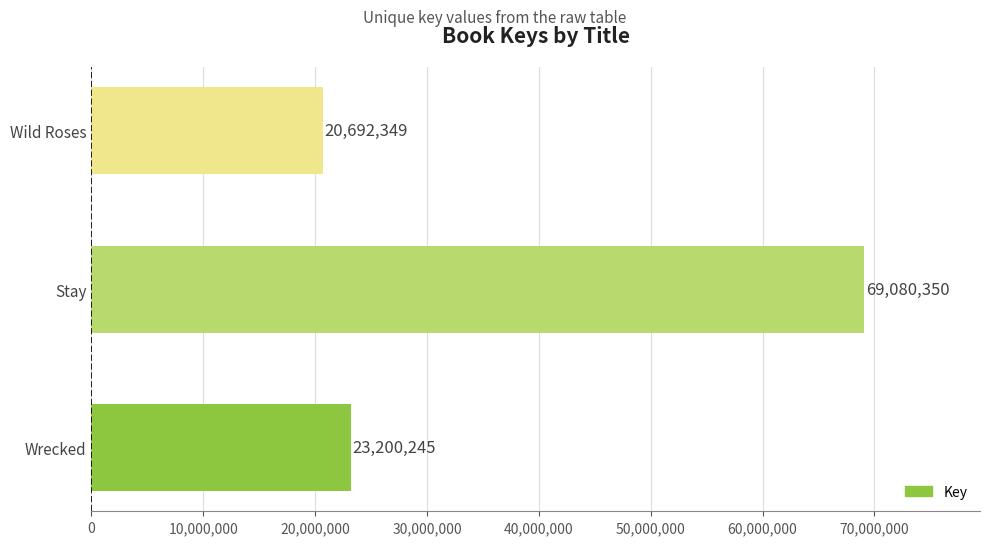

Approximately how many times larger is the value at Stay compared to Wrecked?

3.0